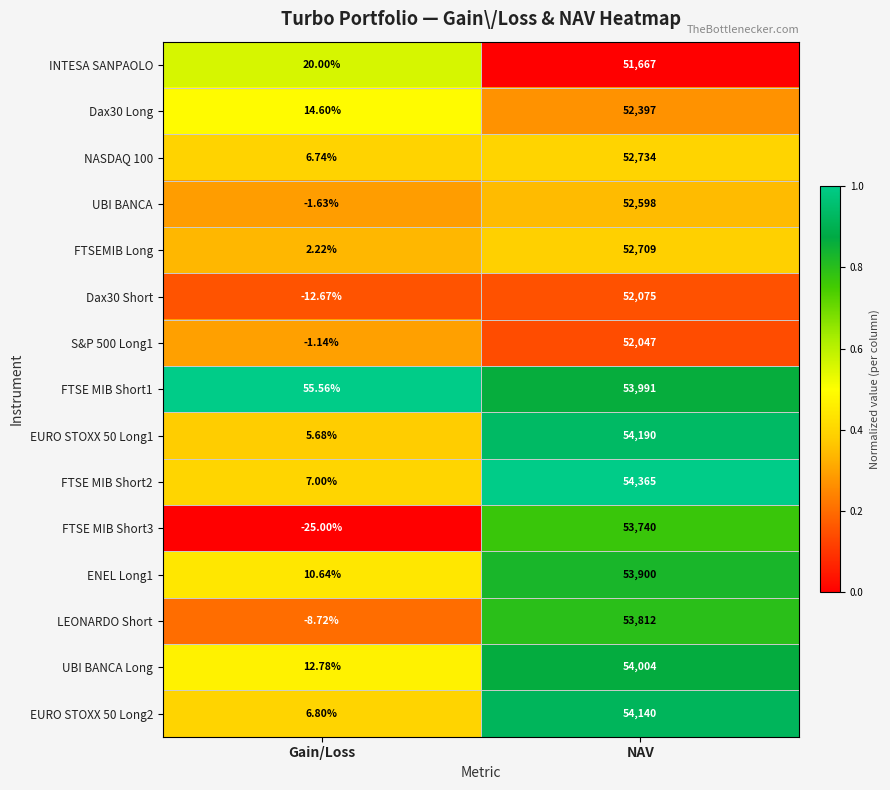

List the labels in order of FTSEMIB Long value, largest first.

NAV, Gain/Loss